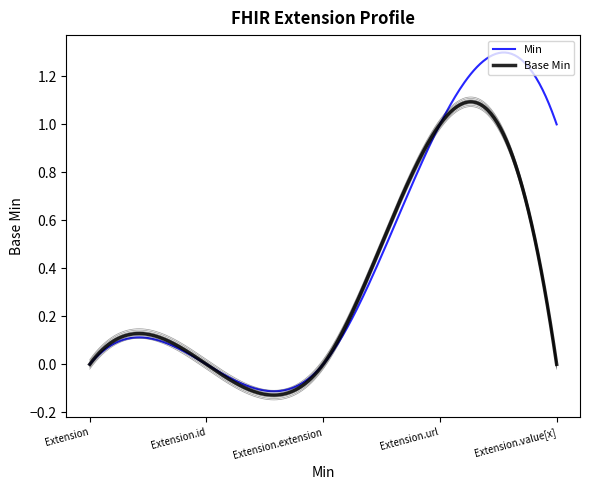

Which series has the largest total across all categories?

Min